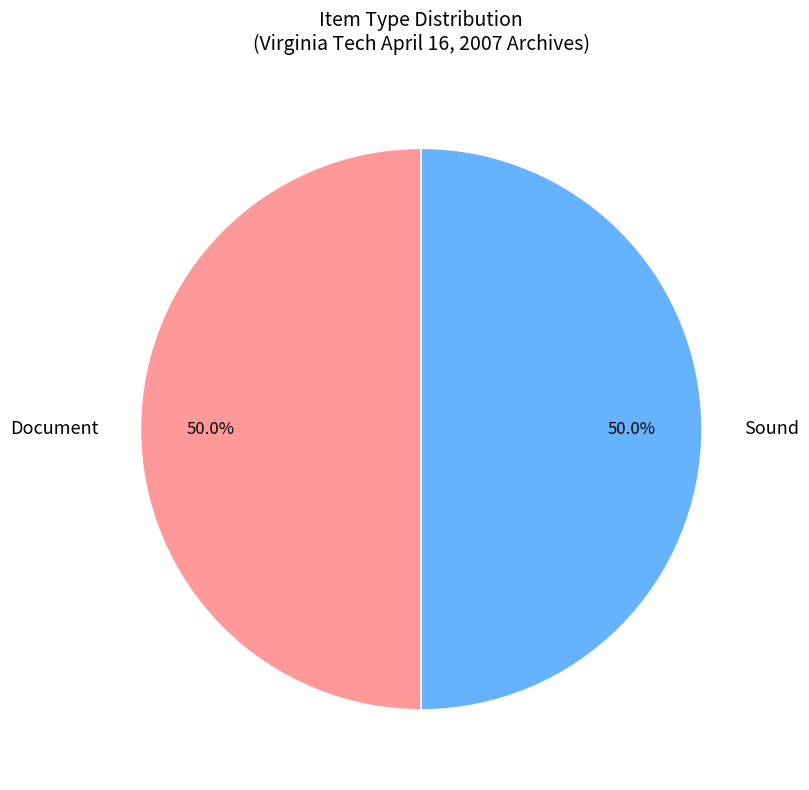

Do Document and Sound together represent more than half of the pie?

Yes